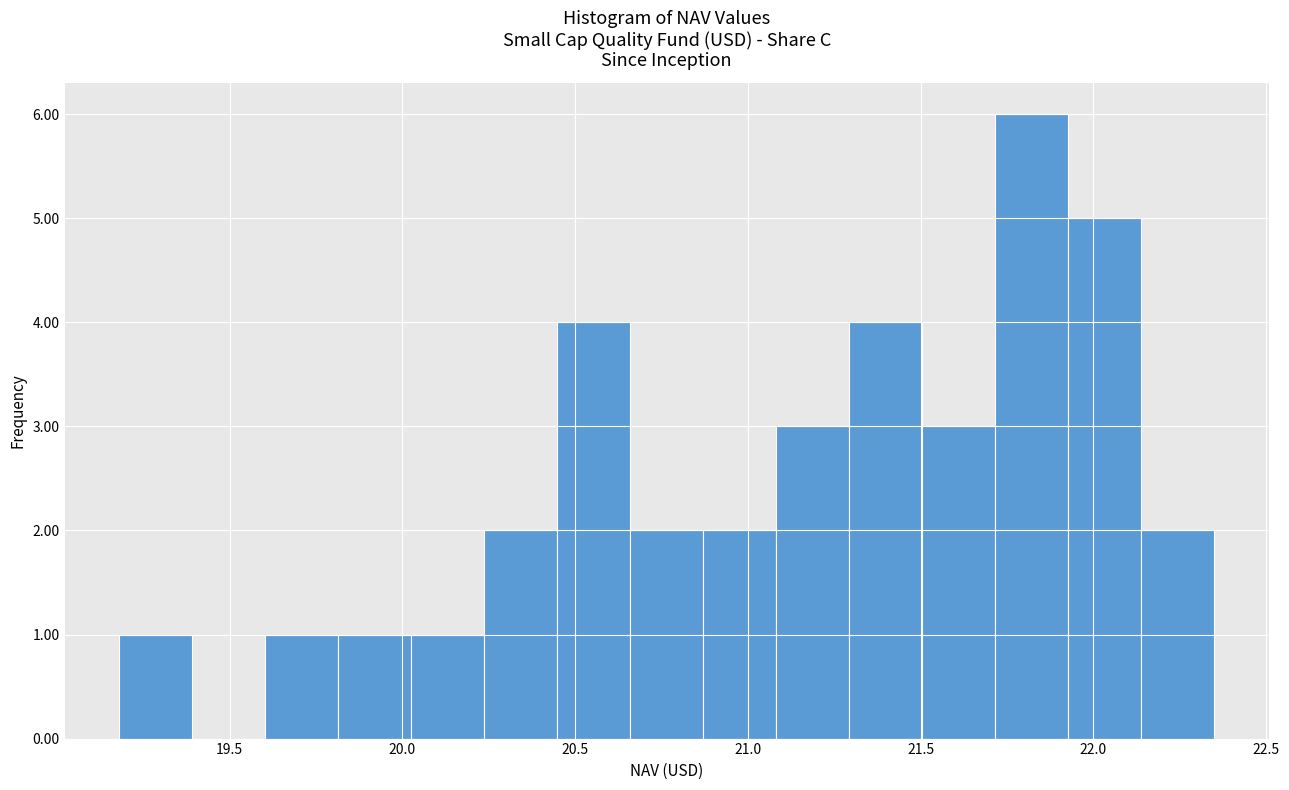

Reading left to right, transcribe this chart: for each bar, give the range it covers on the x-axis and its height. Neither the bar edges nor the heights are printed on the chart, so give them approximately, as read against the axes.

19.20 to 19.40: 1
19.40 to 19.60: 0
19.60 to 19.80: 1
19.80 to 20.05: 1
20.05 to 20.25: 1
20.25 to 20.45: 2
20.45 to 20.65: 4
20.65 to 20.85: 2
20.85 to 21.10: 2
21.10 to 21.30: 3
21.30 to 21.50: 4
21.50 to 21.70: 3
21.70 to 21.95: 6
21.95 to 22.15: 5
22.15 to 22.35: 2